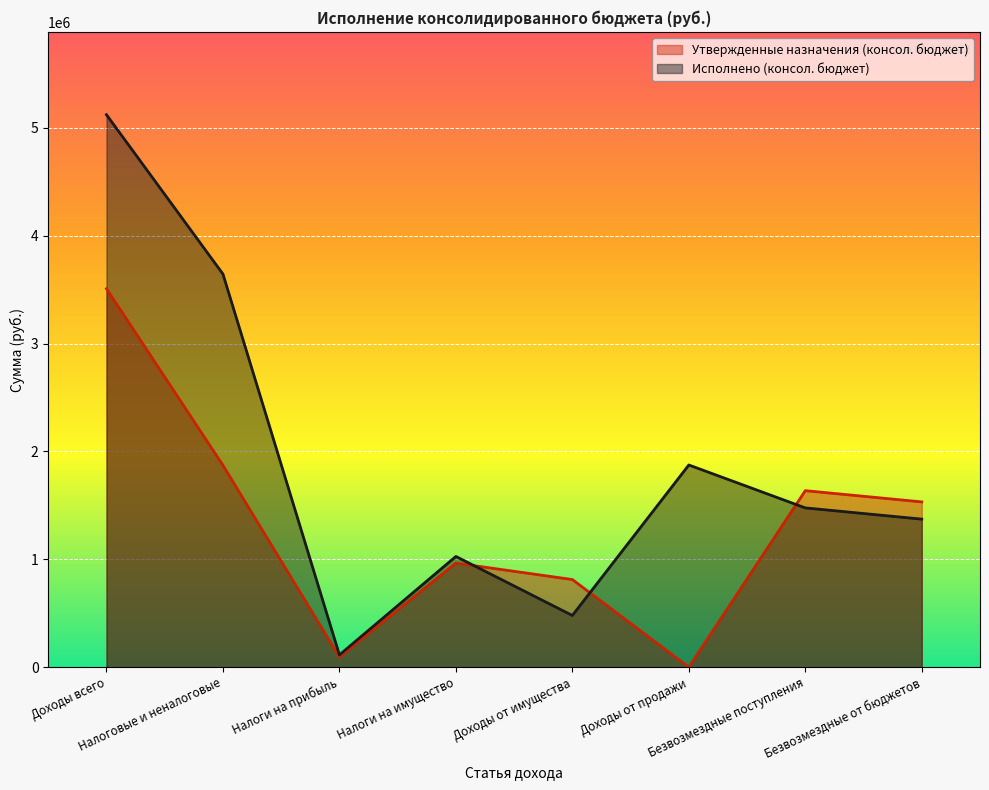

True or false: Исполнено (консол. бюджет) and Утвержденные назначения (консол. бюджет) intersect in this chart.

True